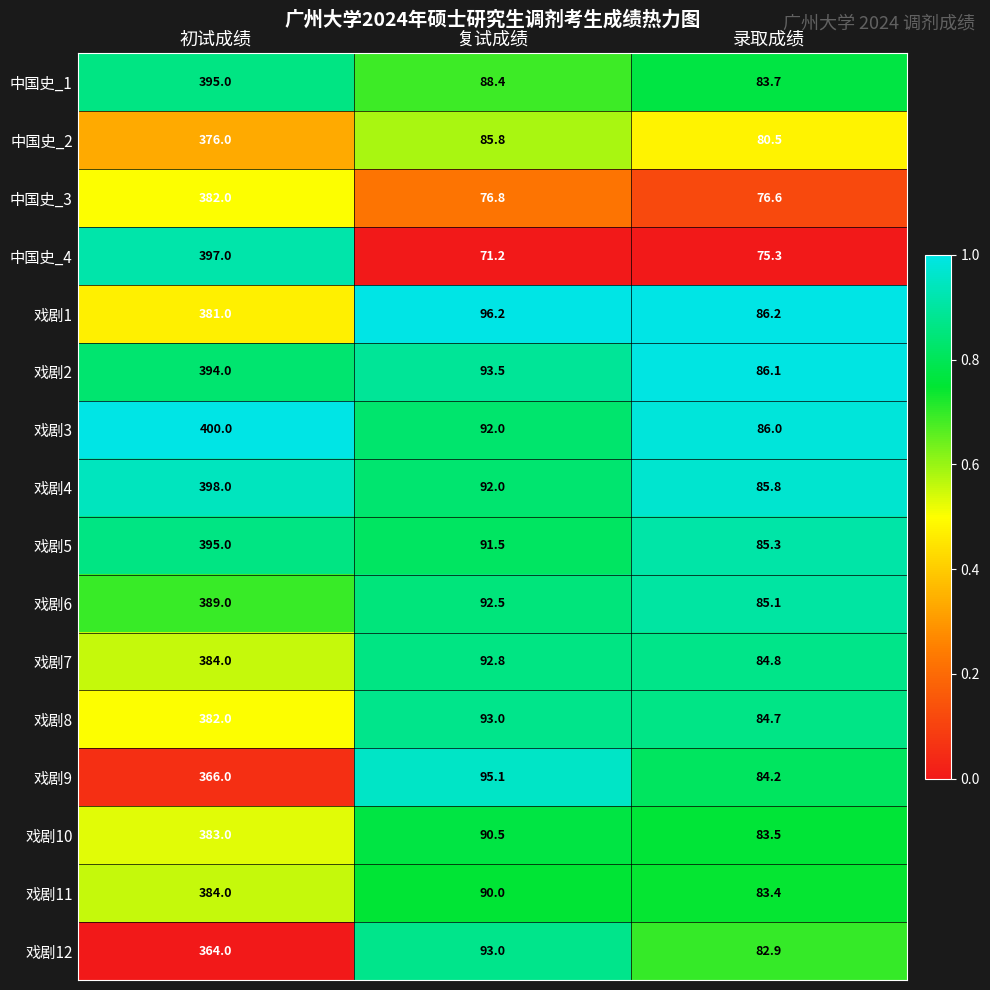

Which series has the largest total across all categories?

戏剧3